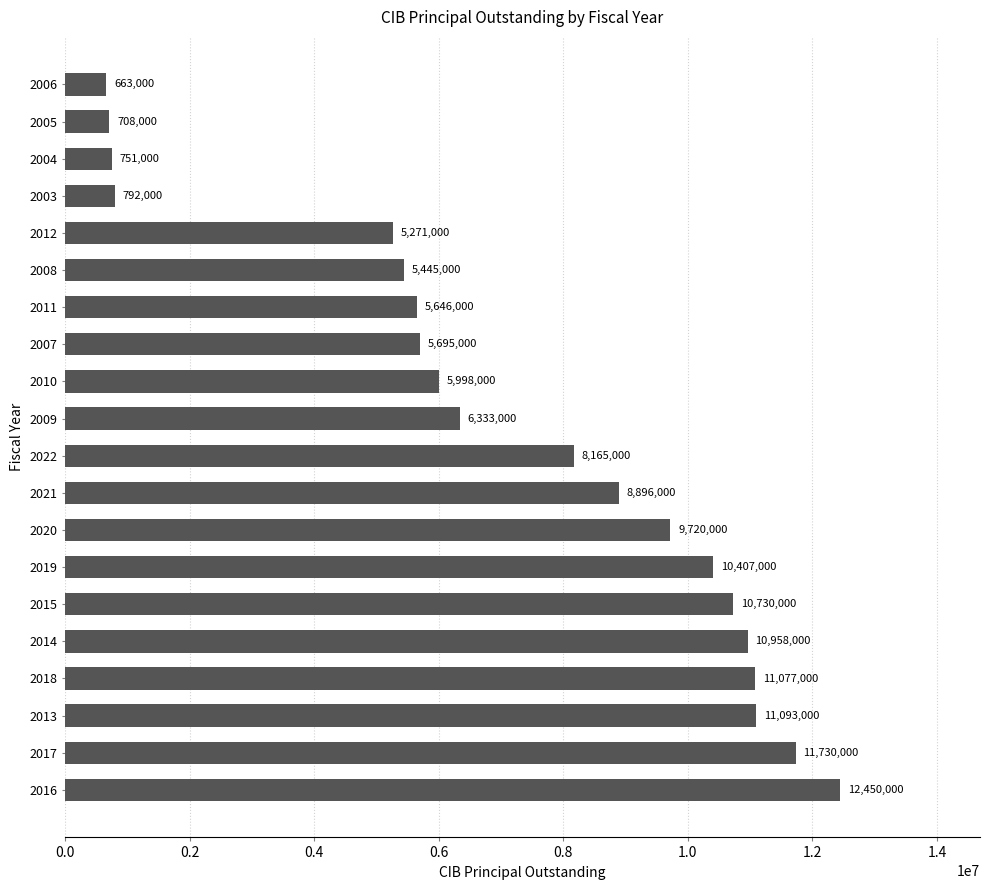

What is the greatest value displayed?

12450000